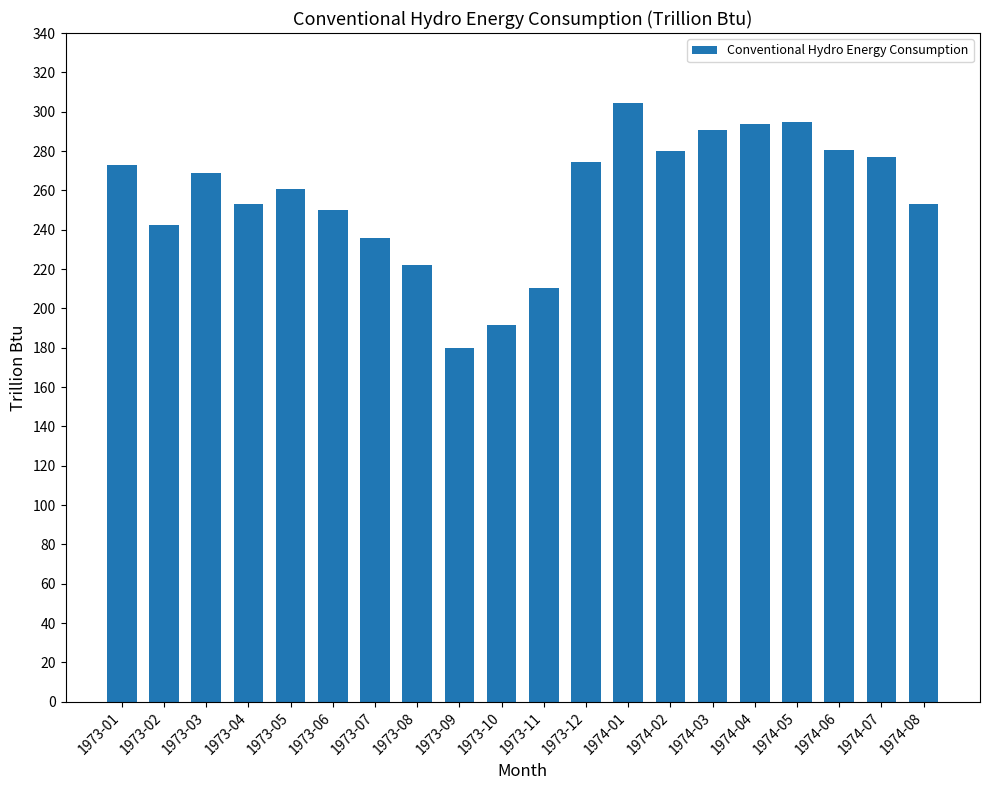

Which has a higher value, 1974-07 or 1974-01?

1974-01